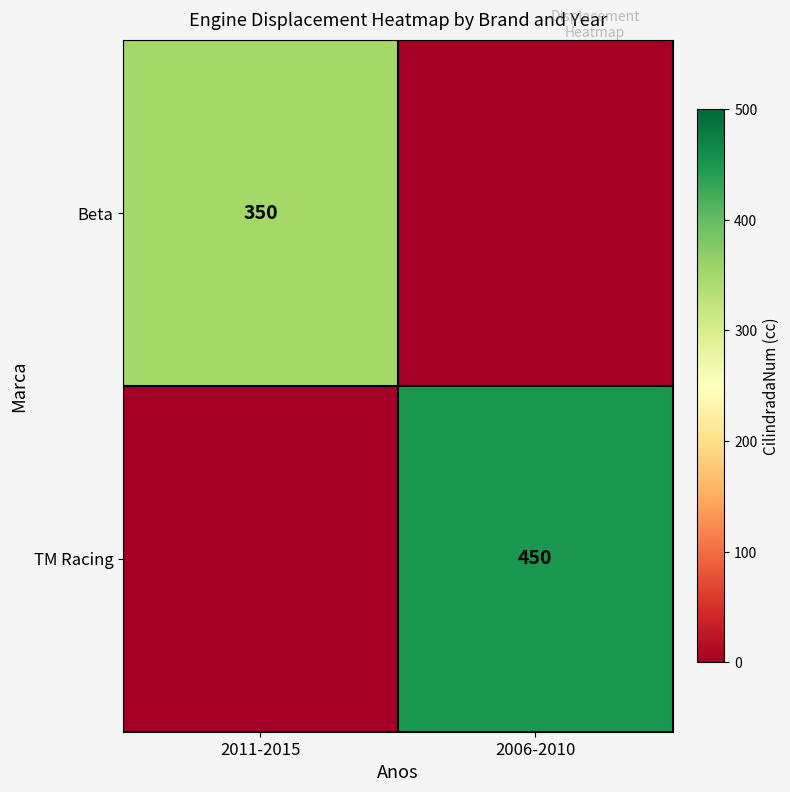

What is the greatest value displayed?

450